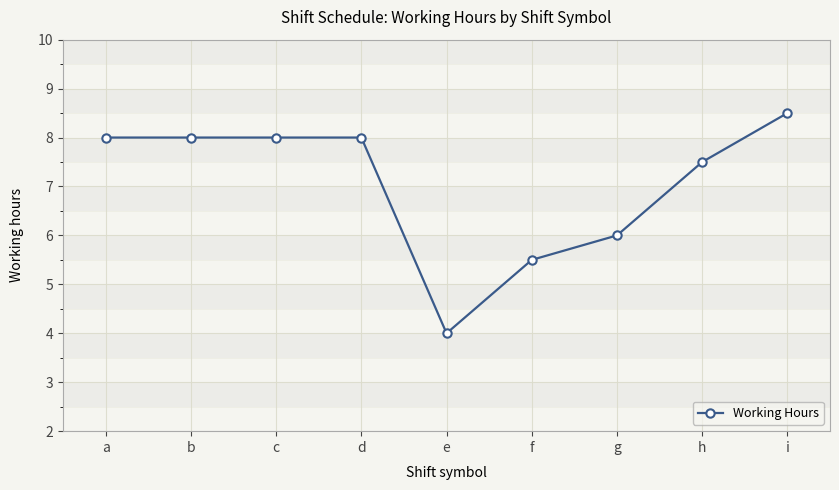

Approximately how many times larger is the value at d compared to g?

1.3